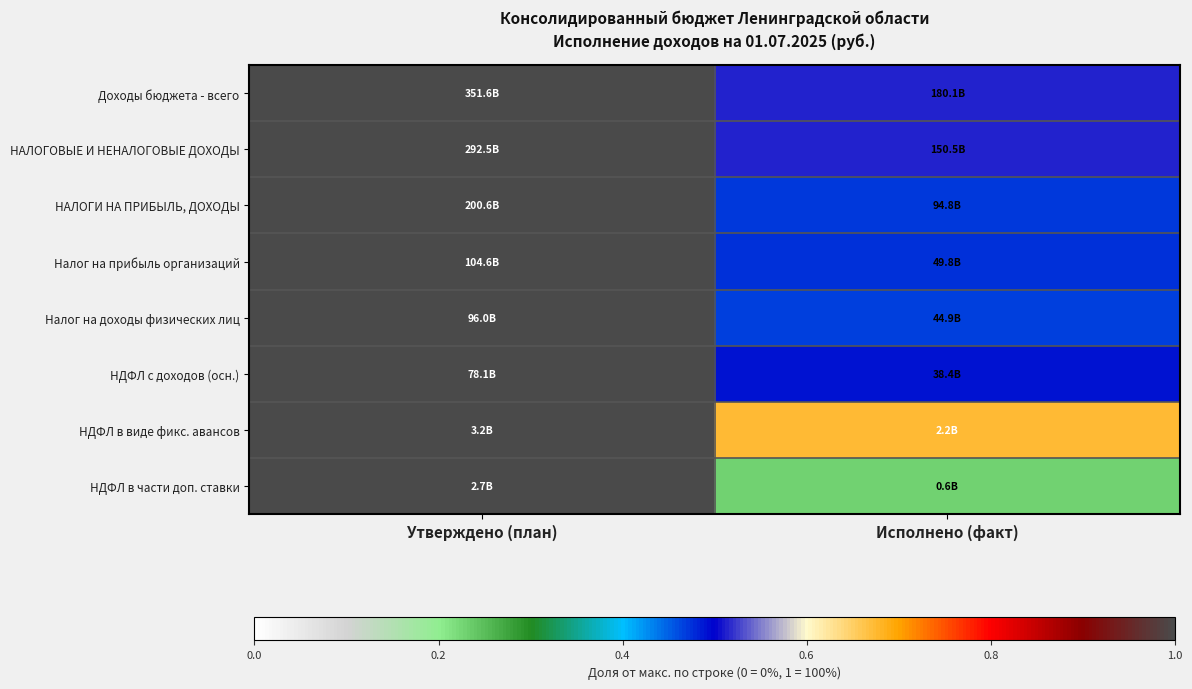

At which category is the sum across all series the highest?

Утверждено (план)